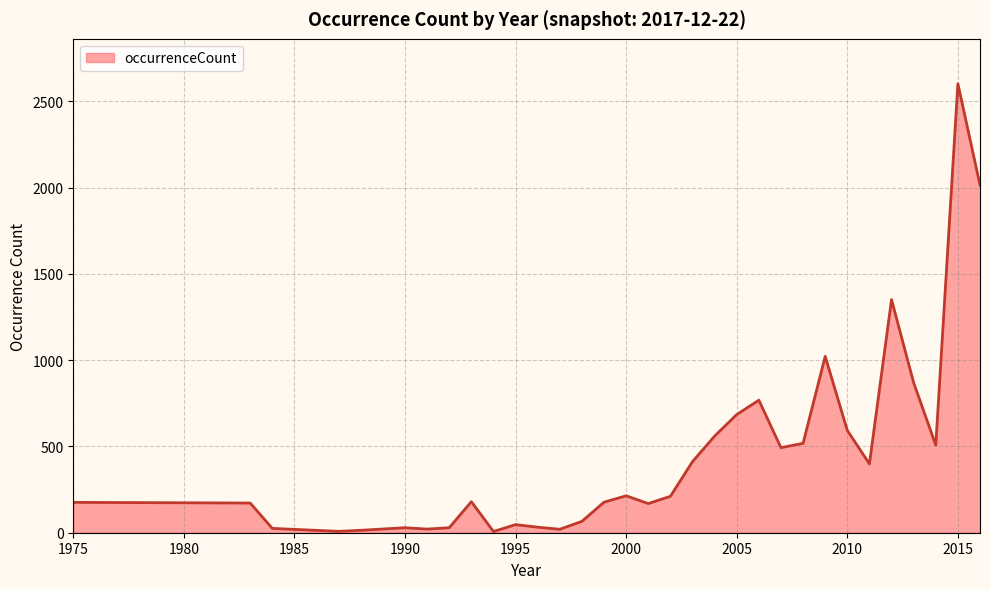

What is the maximum value shown in the chart?

2602